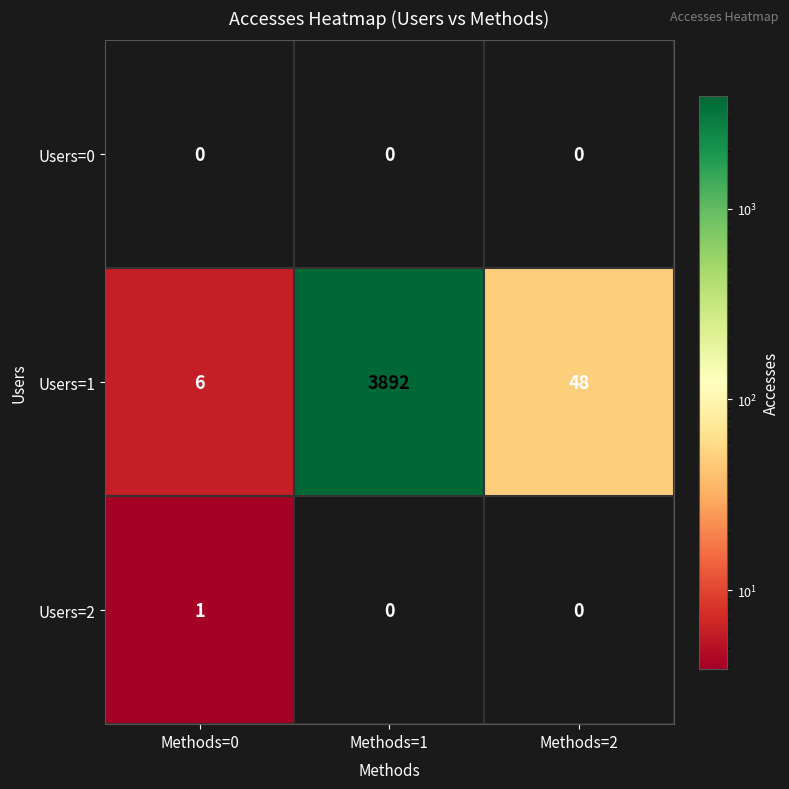

List the labels in order of Users=1 value, smallest first.

Methods=0, Methods=2, Methods=1